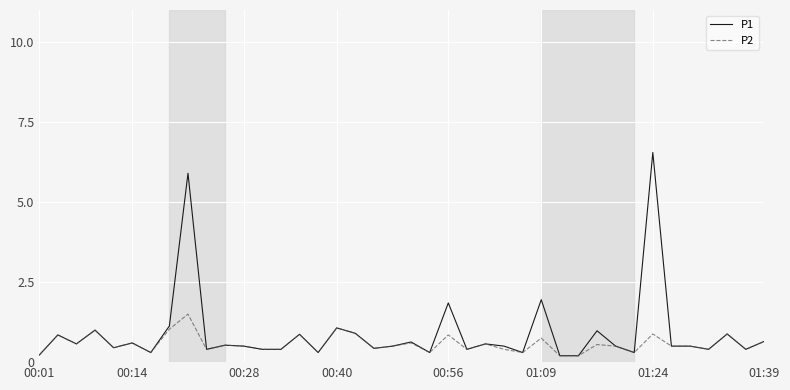

Which series has the widest spread of values?

P1